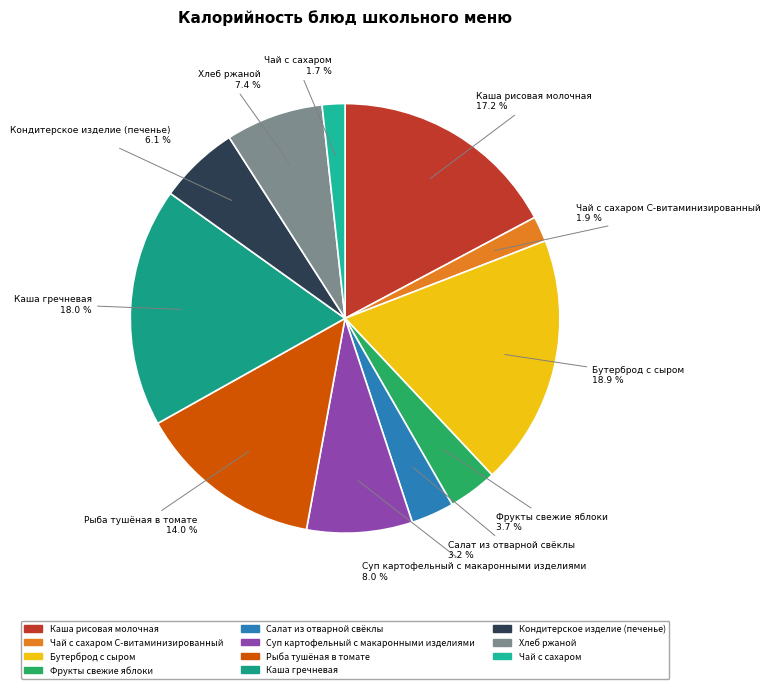

The Кондитерское изделие (печенье) slice represents 6% of the pie. True or false?

True